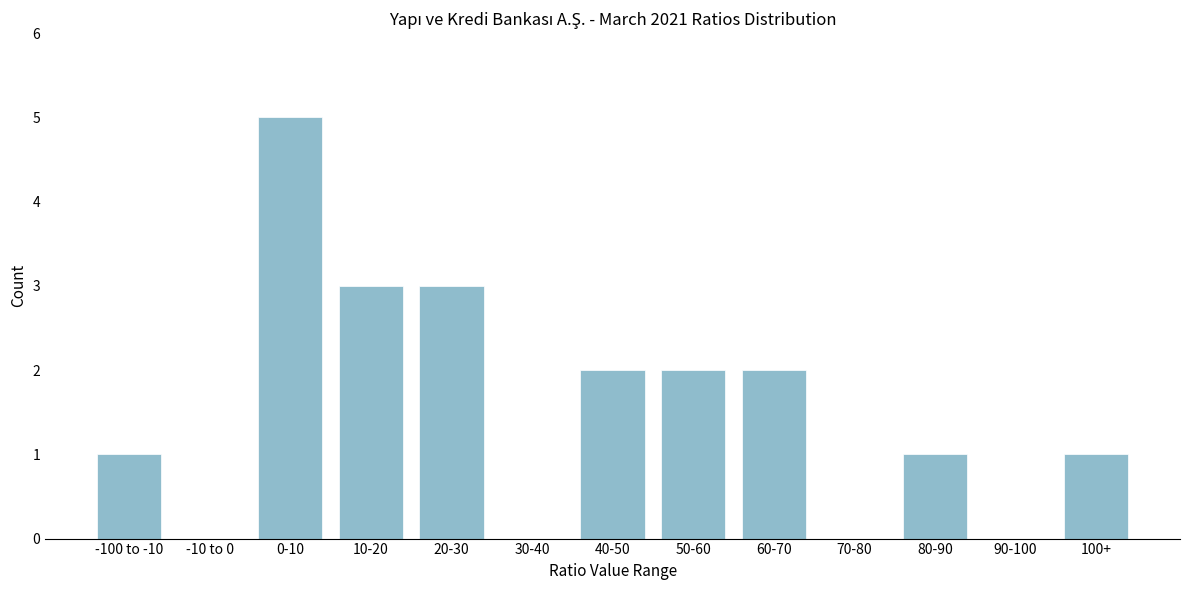

Reading right to left, what are all the values shown in this chart?

100+=1	90-100=0	80-90=1	70-80=0	60-70=2	50-60=2	40-50=2	30-40=0	20-30=3	10-20=3	0-10=5	-10 to 0=0	-100 to -10=1